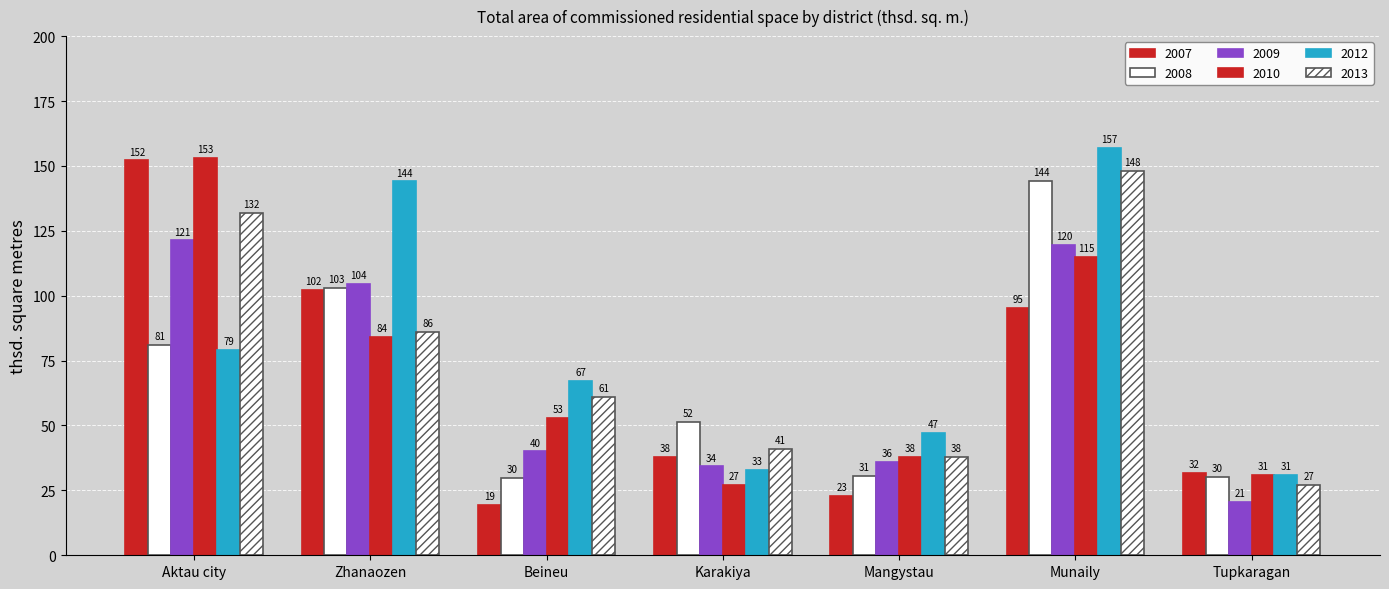

What is the sum of the 2012 values at Mangystau and Zhanaozen?

191.0